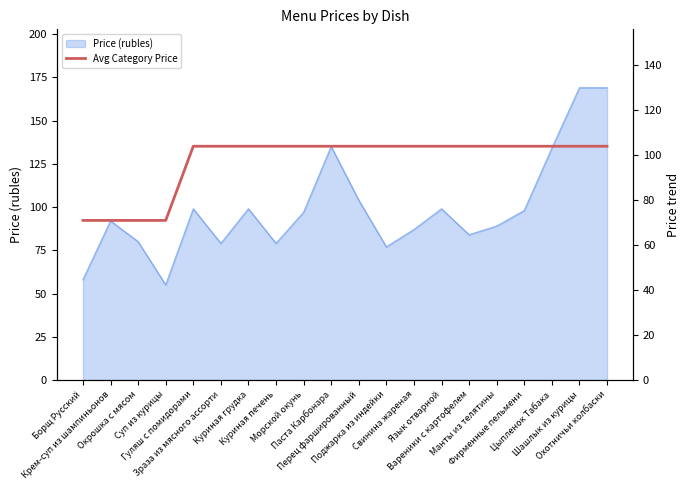

What is the label of the 2nd point from the left?

Крем-суп из шампиньонов